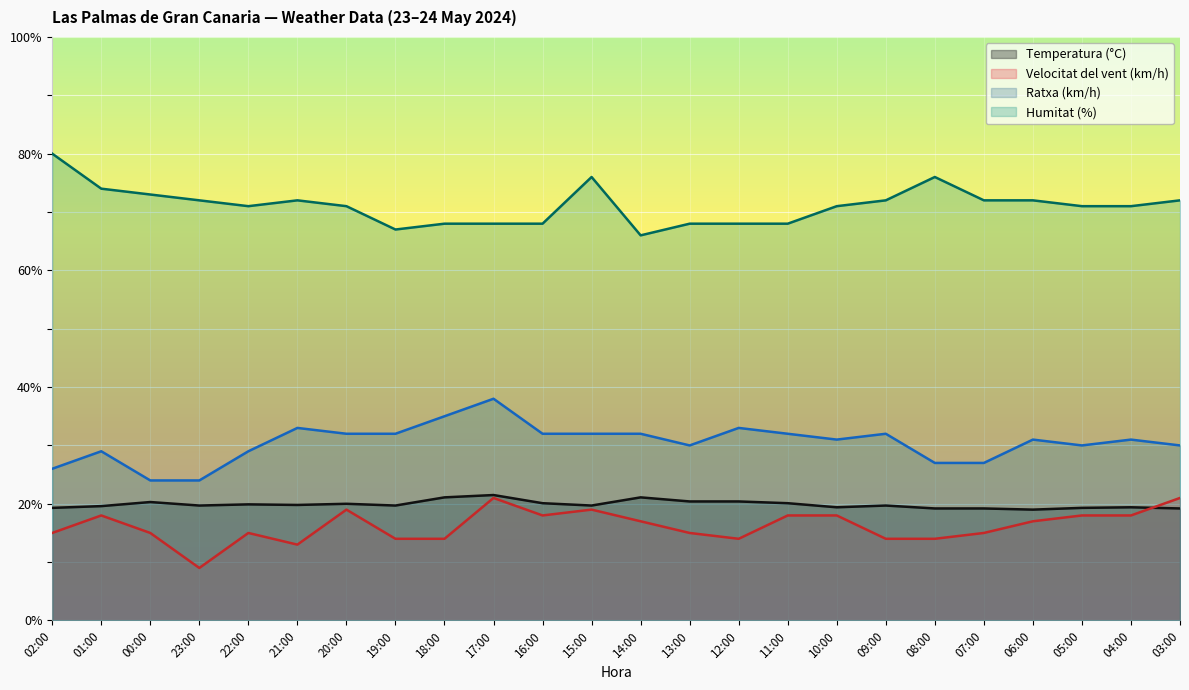

Rank the series by their maximum value, from highest to lowest.

Humitat (%), Ratxa (km/h), Temperatura (°C), Velocitat del vent (km/h)